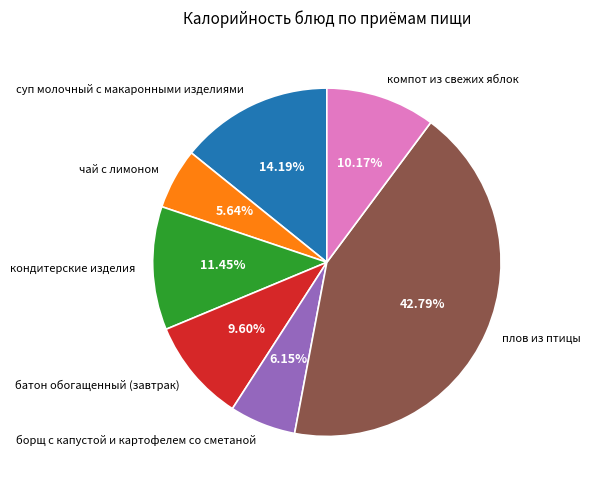

What portion of the pie excludes батон обогащенный (завтрак)?

90.4%